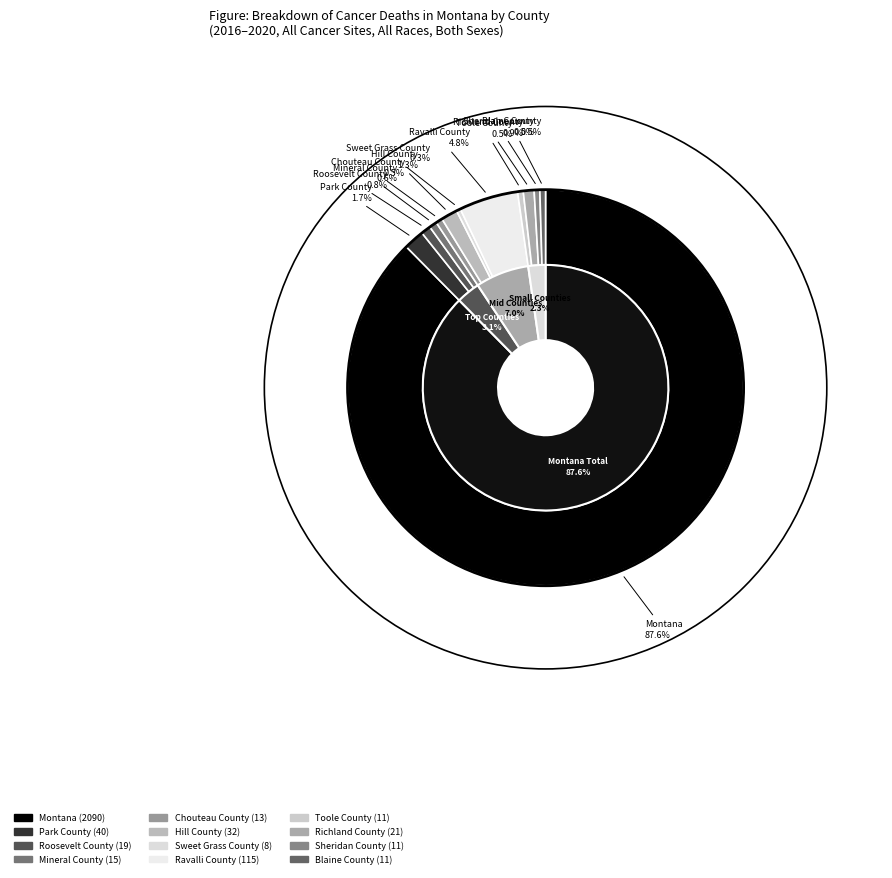

Is there a majority slice in this chart?

Yes